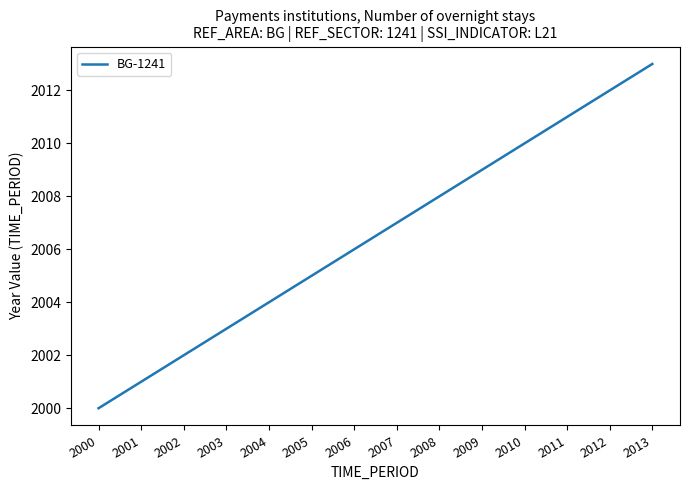

Is this an area chart (filled region under the line)?

No